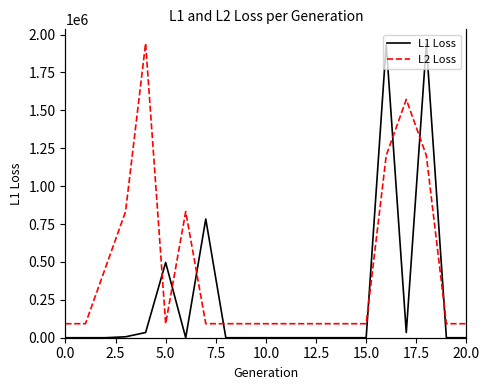

True or false: L2 Loss and L1 Loss cross at least once.

True